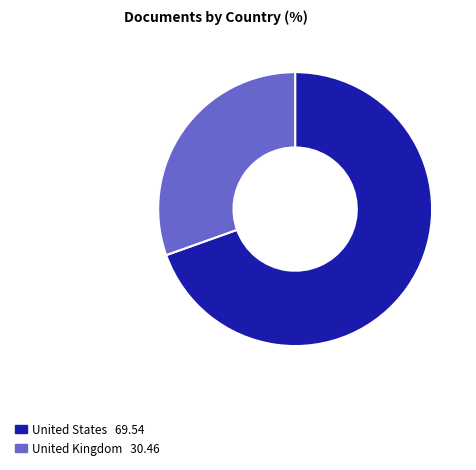

Rank the categories by value from highest to lowest.

United States, United Kingdom